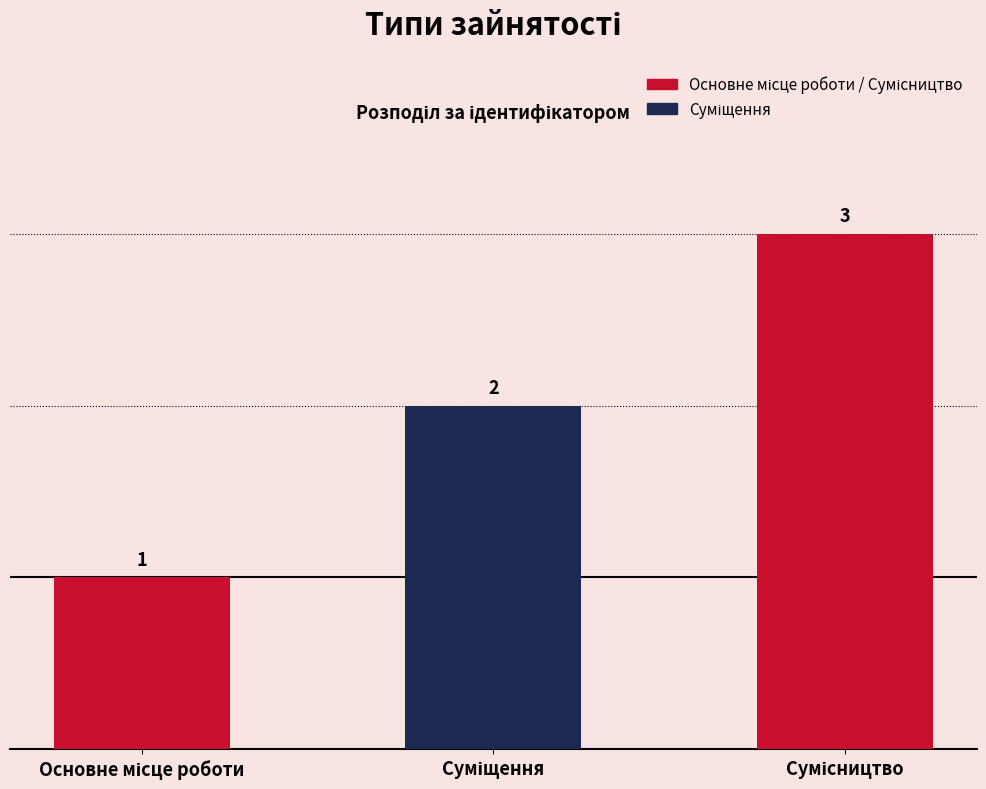

The value at Суміщення is 1. True or false?

False